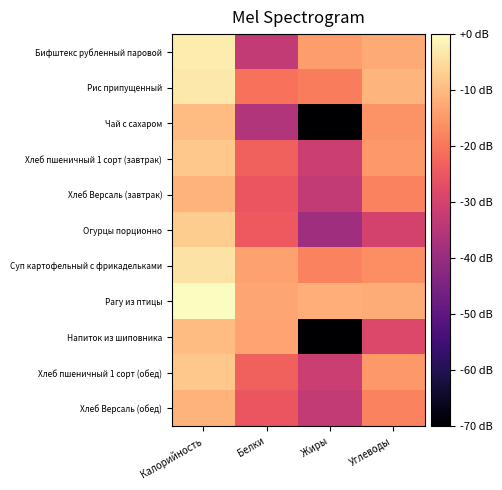

At which category is the sum across all series the highest?

Калорийность